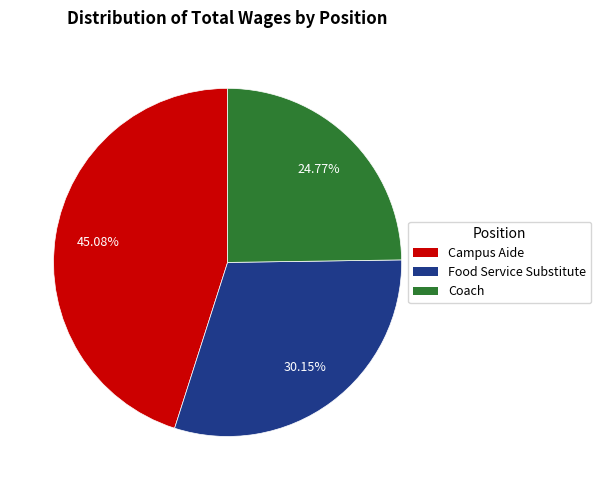

What percentage is the Coach slice, to the nearest percent?

25%